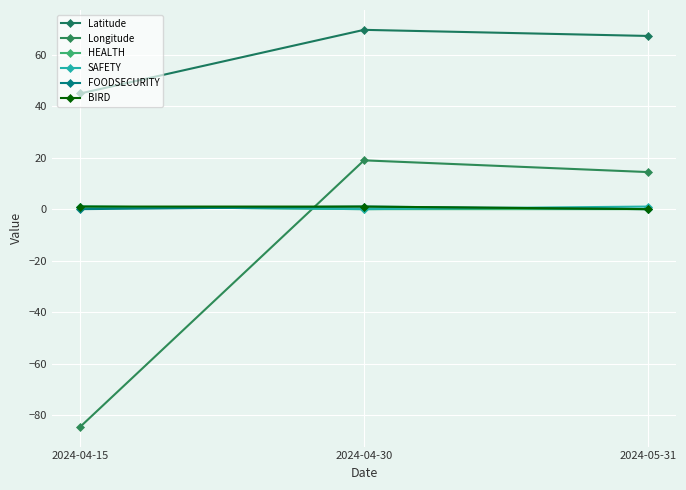

Count the number of data series in this chart.

6